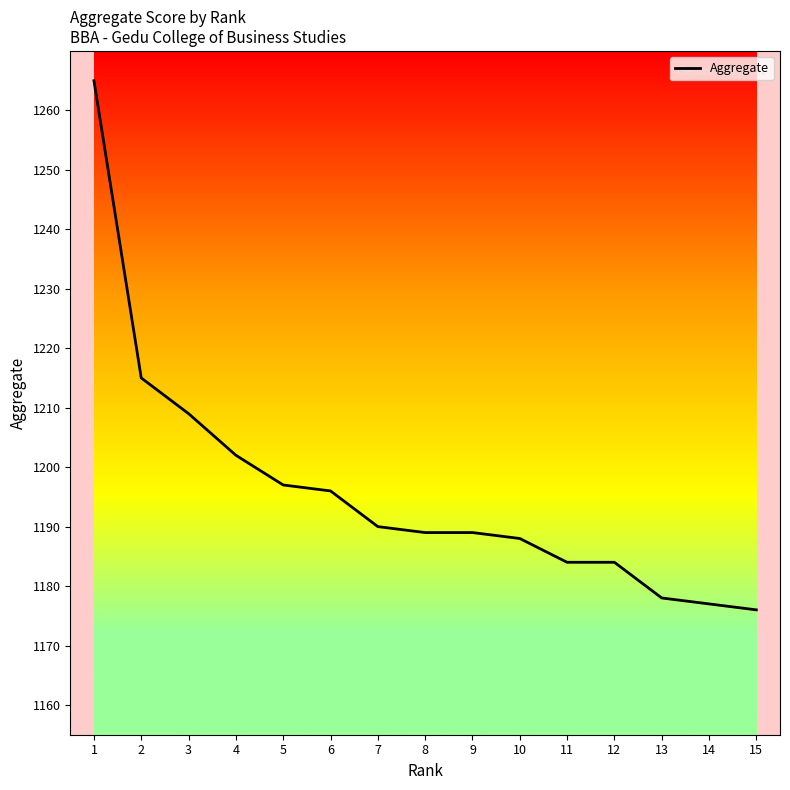

Does the chart display data point markers on the line(s)?

No